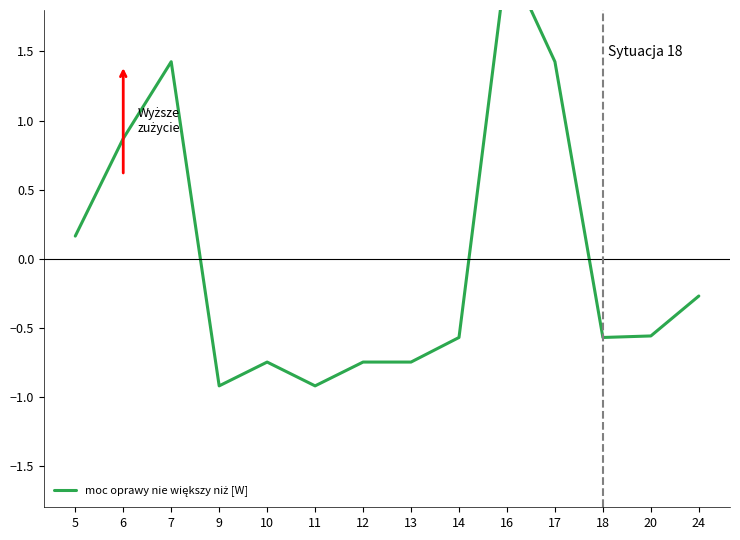

What is the value of the 3rd point from the left?

1.4